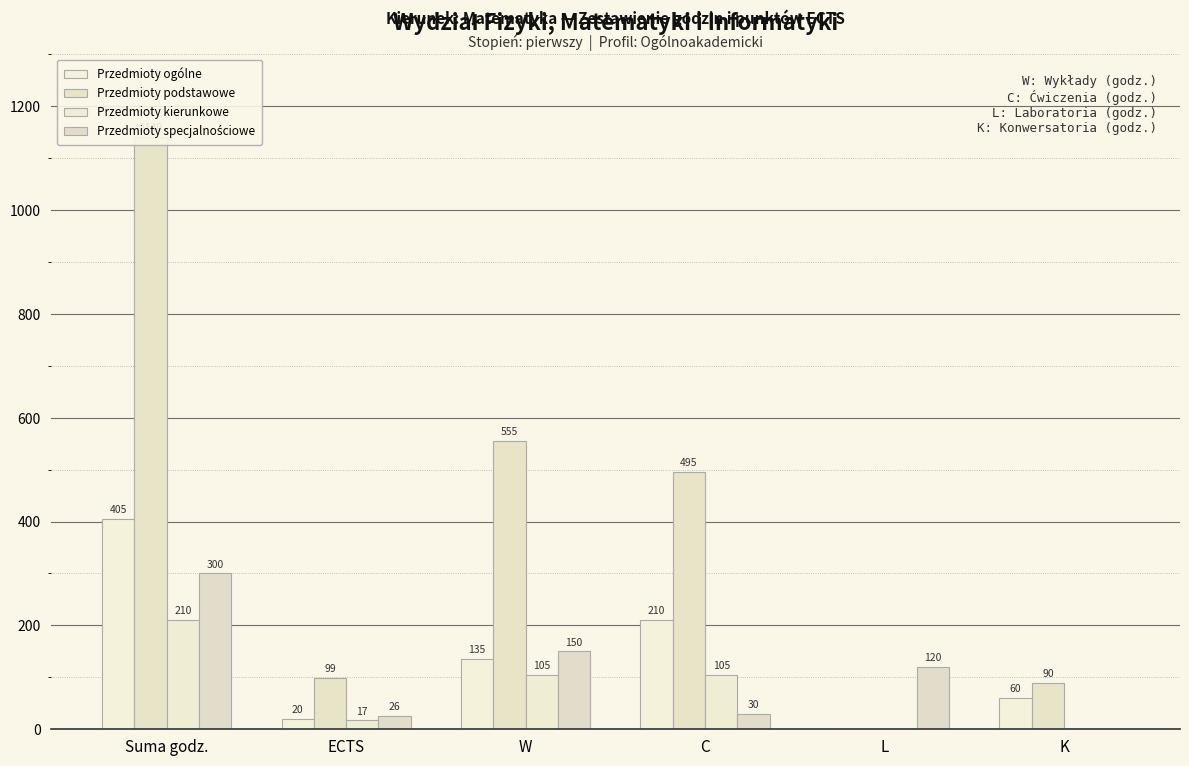

What is the maximum value for Przedmioty ogólne?

405